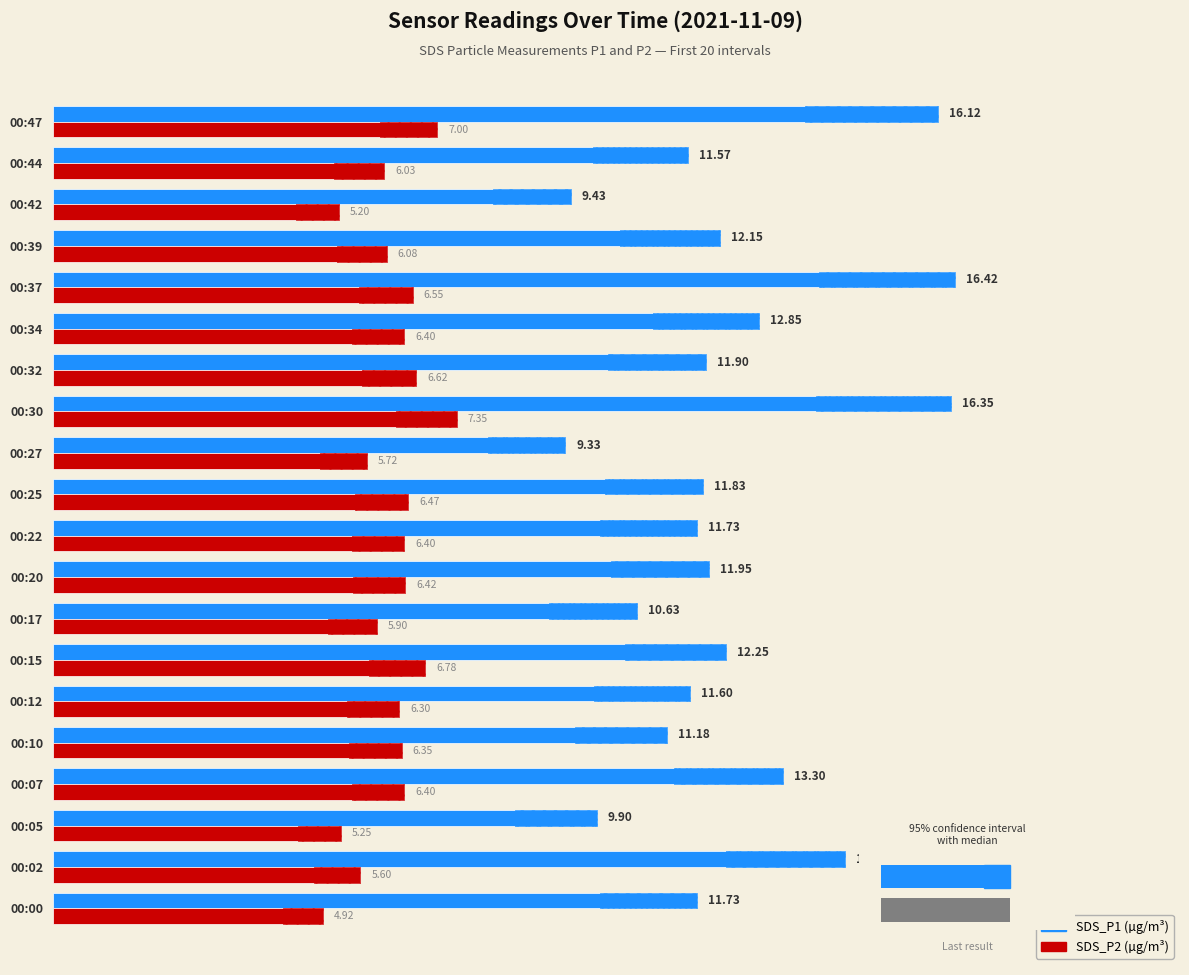

What is the maximum value shown in the chart?

16.4